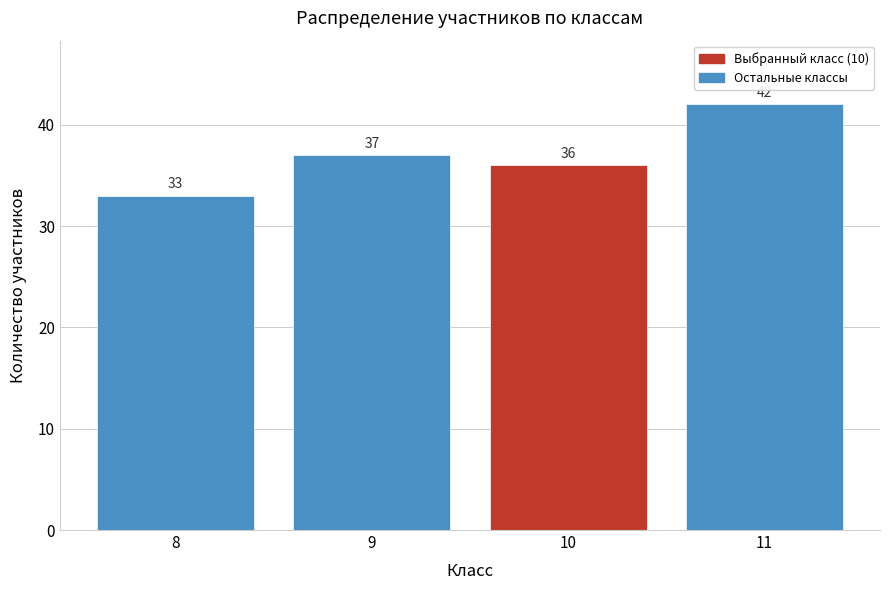

What is the height of the bar covering 10.5 to 11.5 on the x-axis?

42